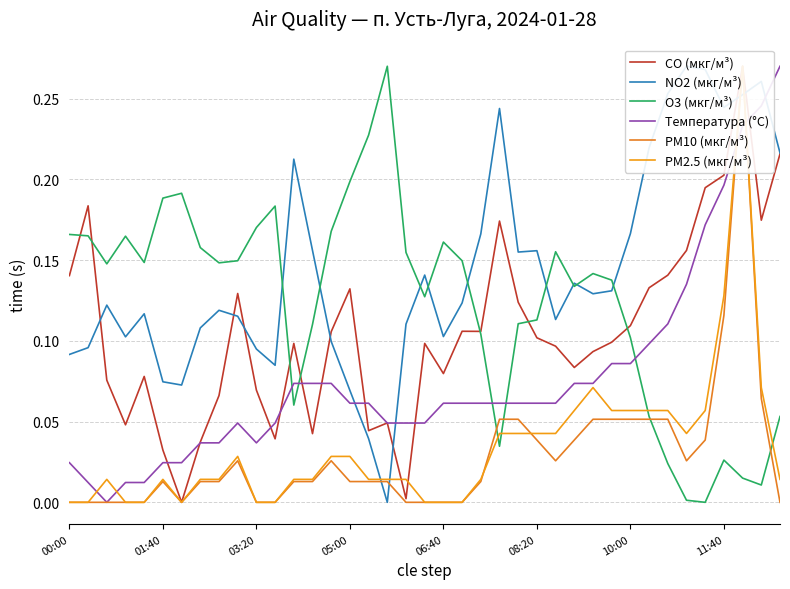

How many positive values does the O3 (мкг/м³) series have?

38